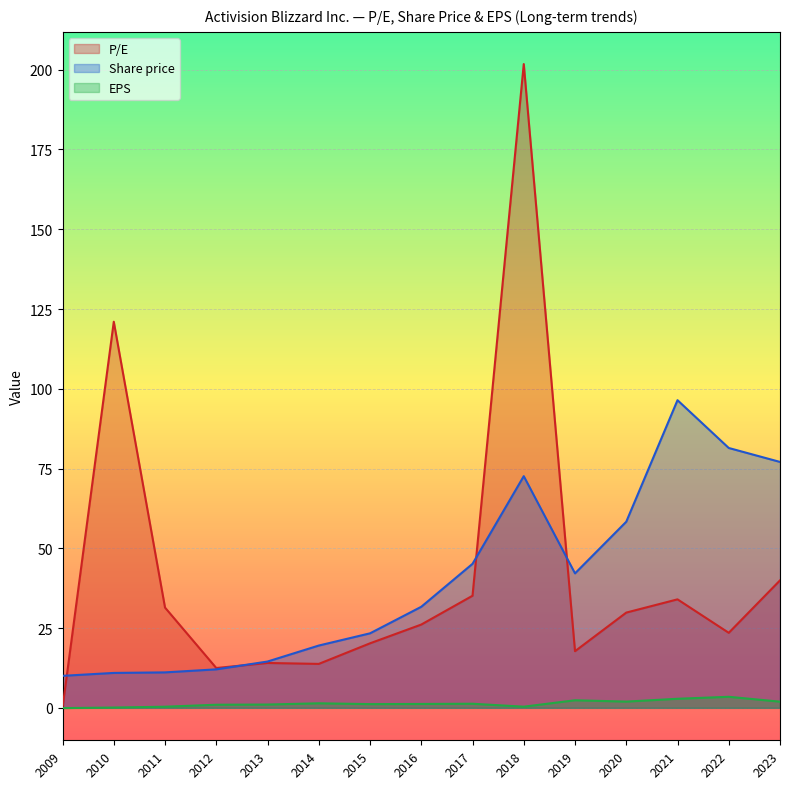

Which has a higher value, 2021 or 2011?

2021